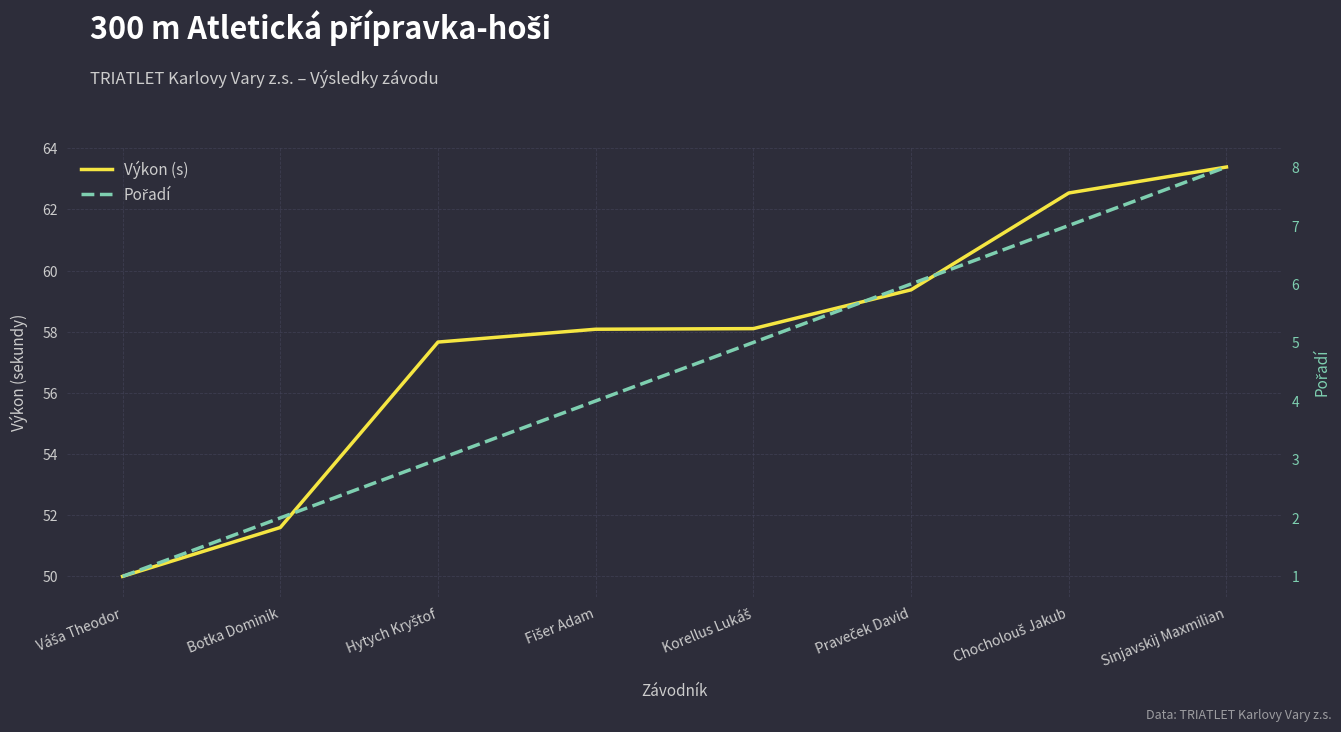

At which label is Výkon (s) closest to 56?

Hytych Kryštof